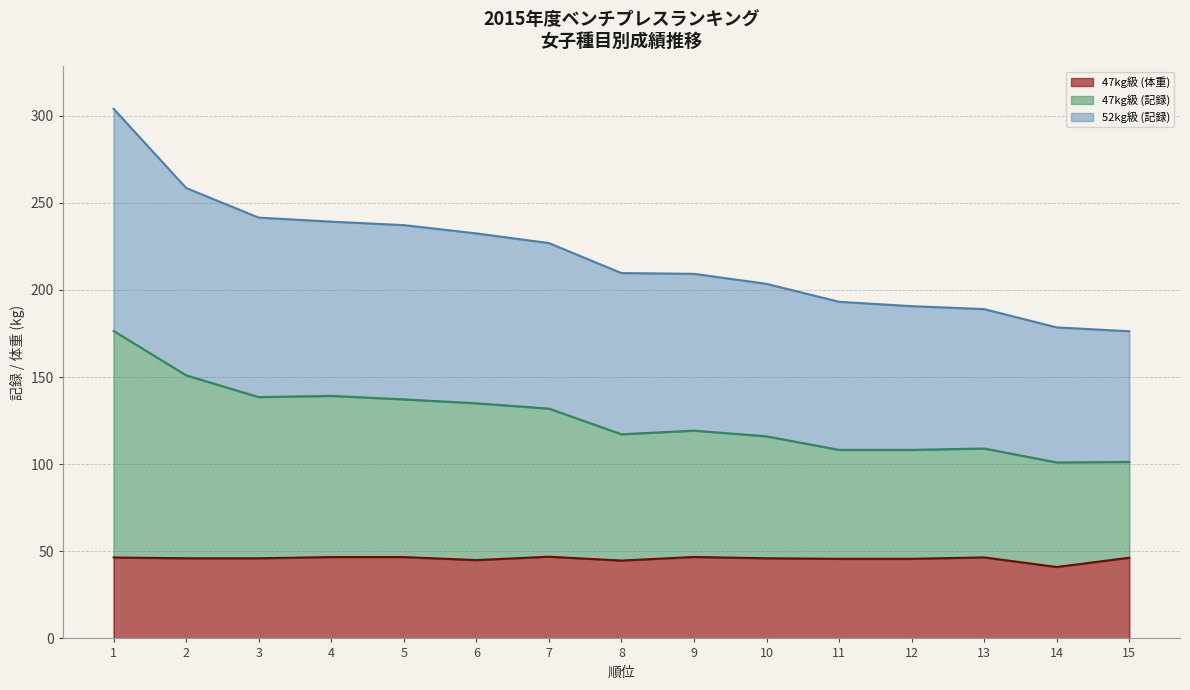

Is the value of 47kg級 (記録) at 7 greater than the value of 52kg級 (記録) at 4?

No